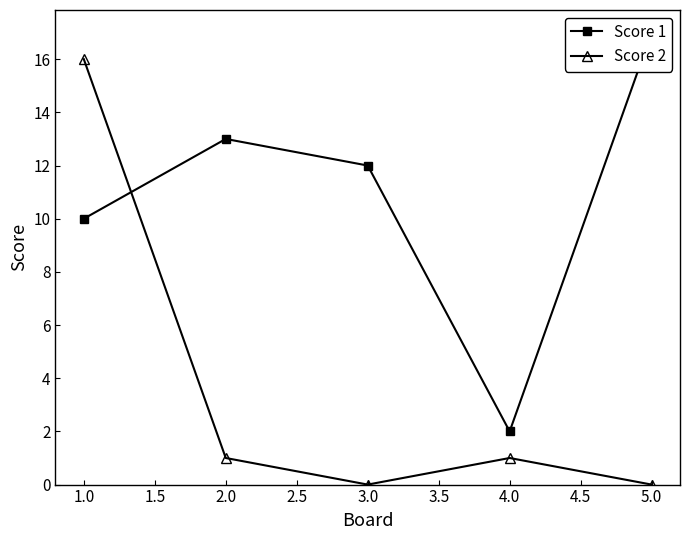

True or false: Score 2 has a value of 0 at 3.0.

True